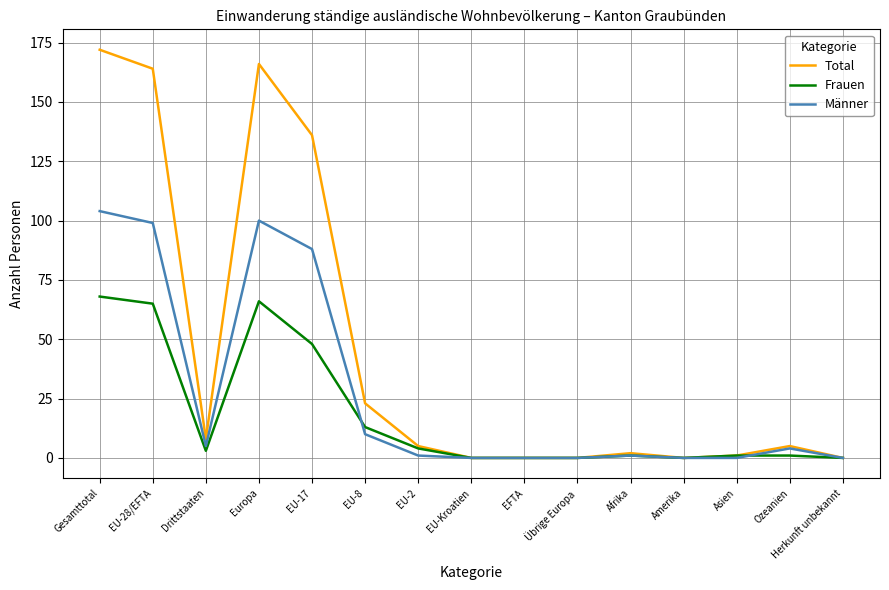

Rank the series by their maximum value, from highest to lowest.

Total, Männer, Frauen